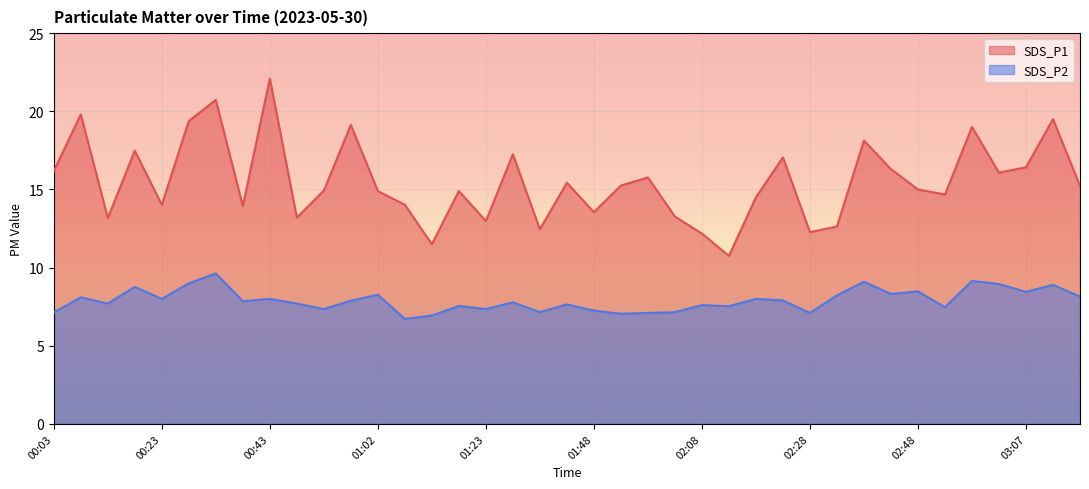

Which series has the widest spread of values?

SDS_P1